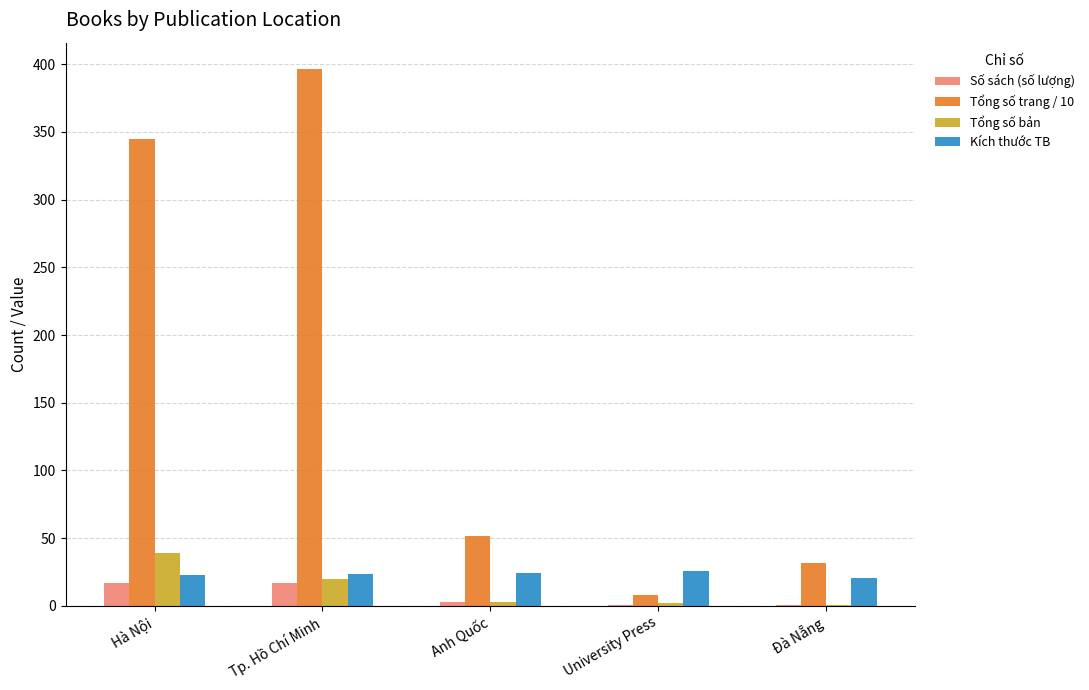

What is the total value across all series at Đà Nẵng?

54.5